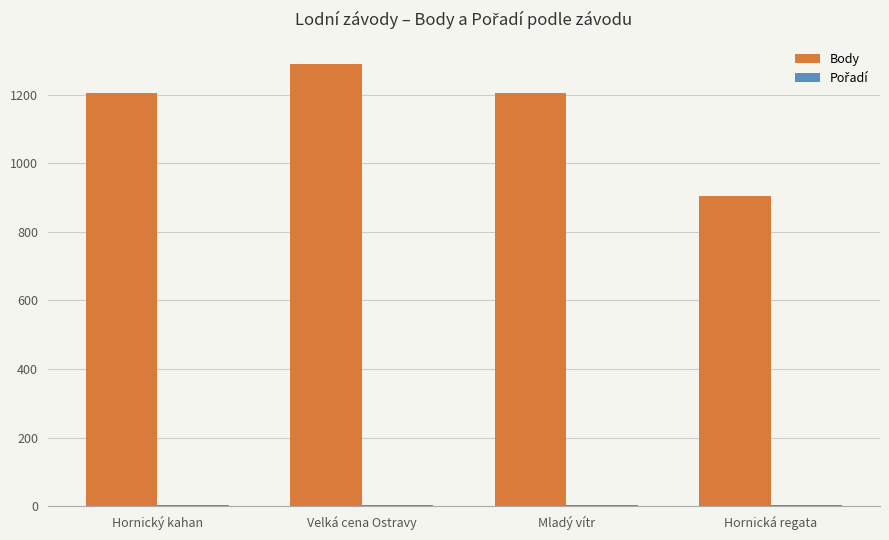

What is the sum of all Body values?

4609